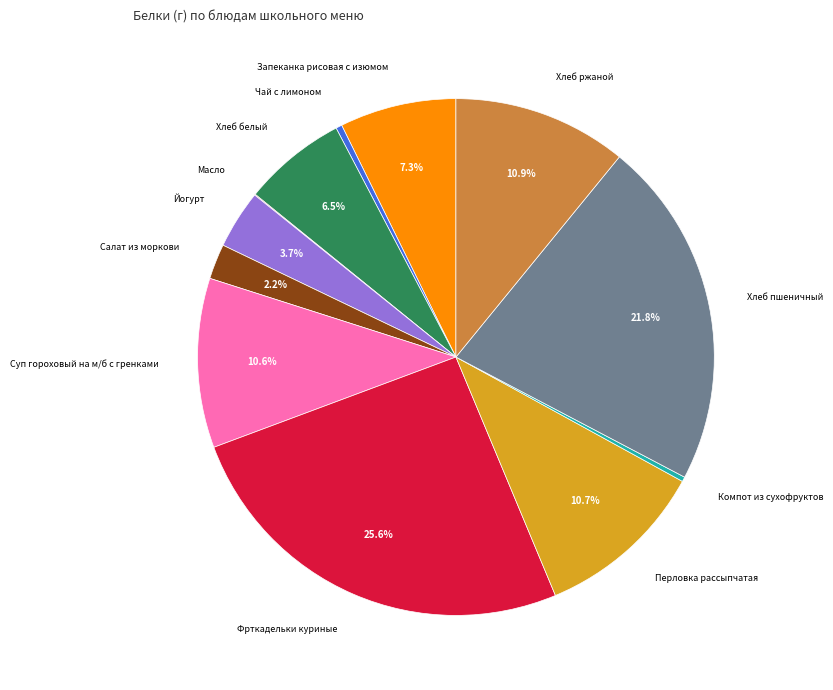

Does any single category account for the majority?

No